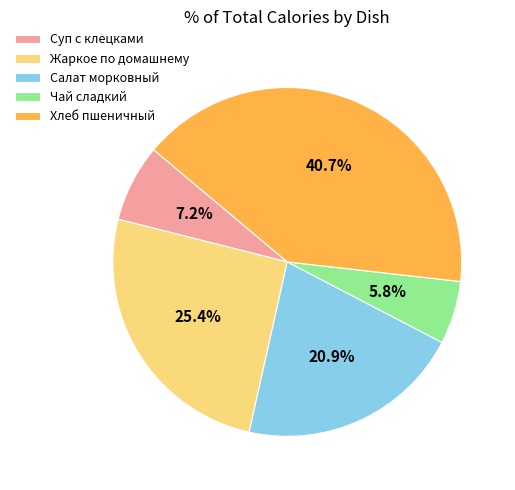

Which has a higher value, Хлеб пшеничный or Салат морковный?

Хлеб пшеничный